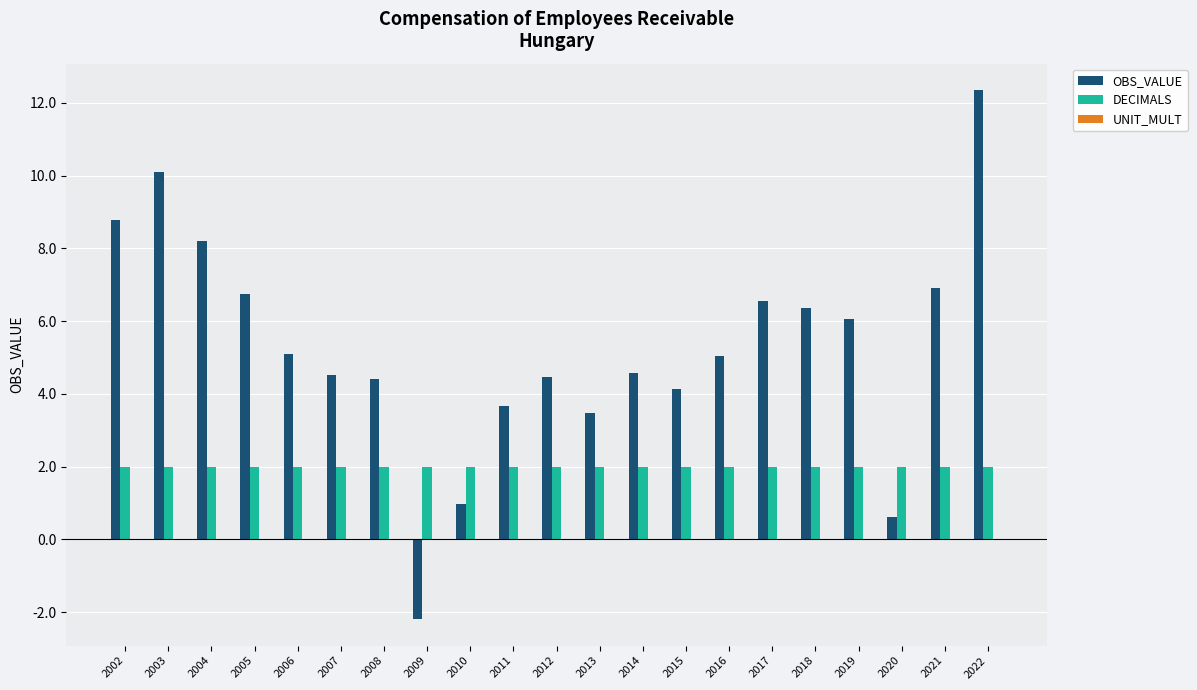

The OBS_VALUE series shows -3.7 at 2009. True or false?

False